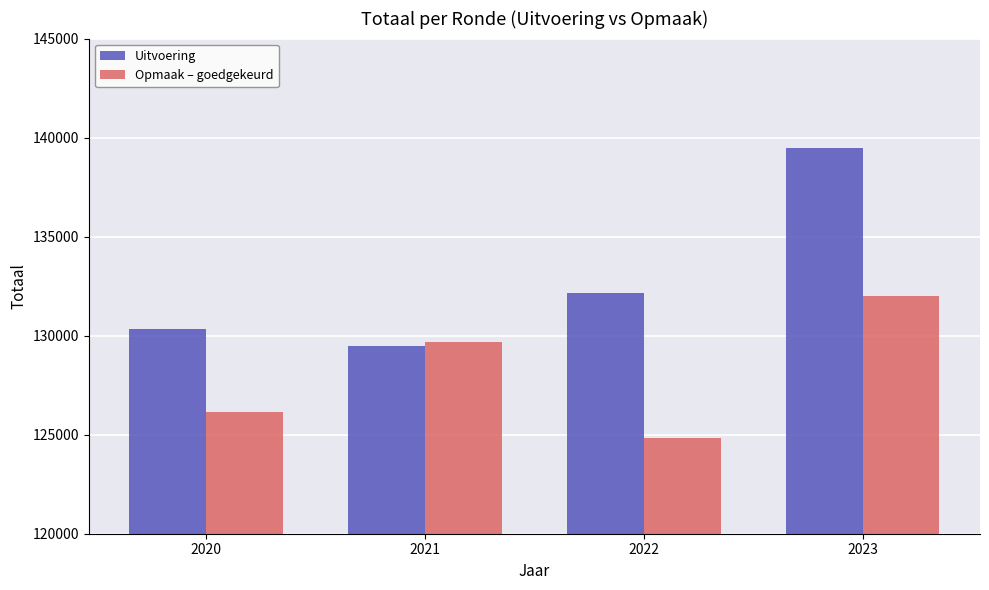

True or false: Uitvoering has a value of 139493 at 2023.

True